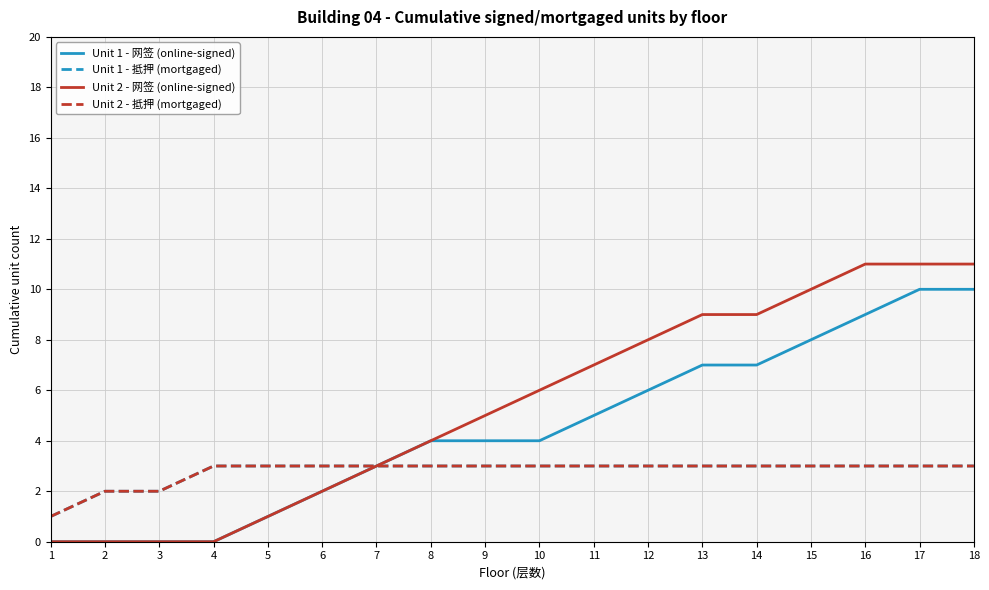

True or false: Unit 2 - 抵押 (mortgaged) has a value of 3 at 5.

True